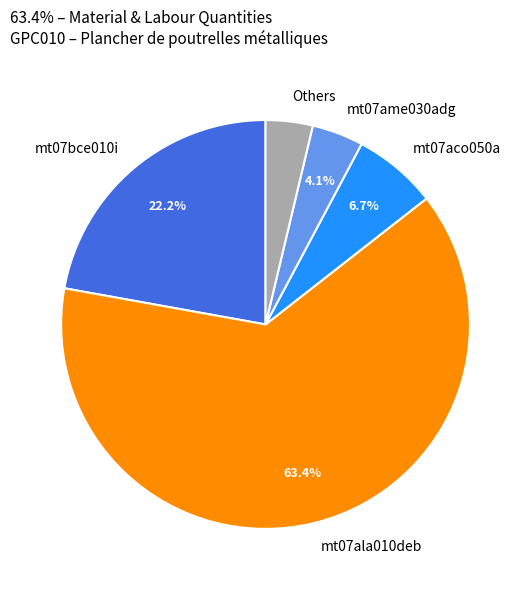

Which has a higher value, mt07ala010deb or mt07bce010i?

mt07ala010deb